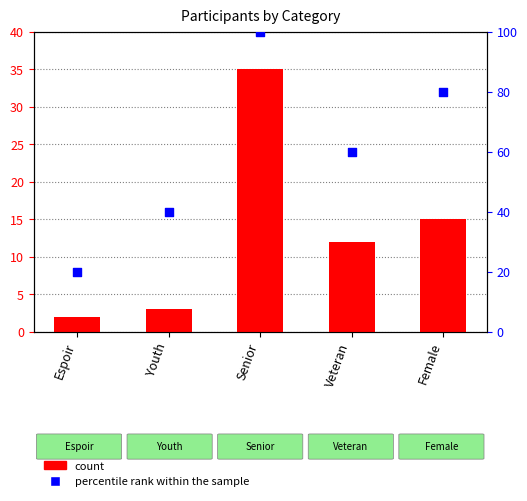

What are all the series names shown in the legend?

count, percentile rank within the sample